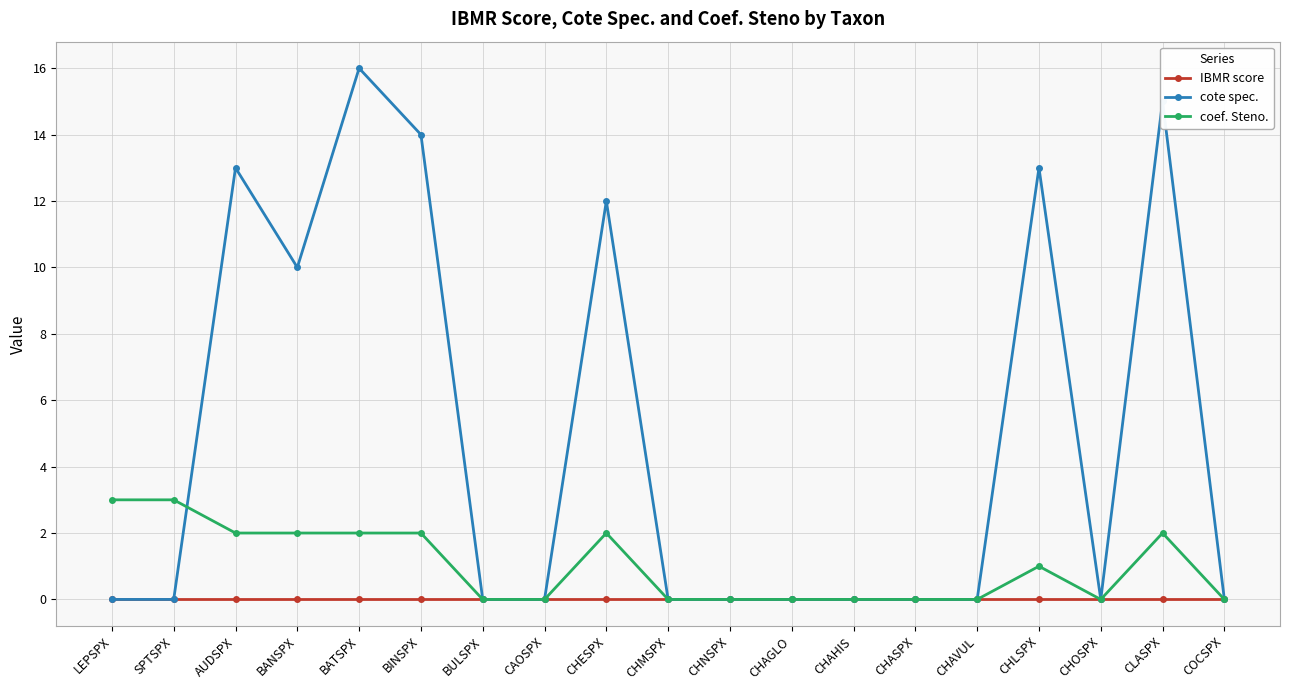

List the series in order of their peak value, lowest first.

IBMR score, coef. Steno., cote spec.